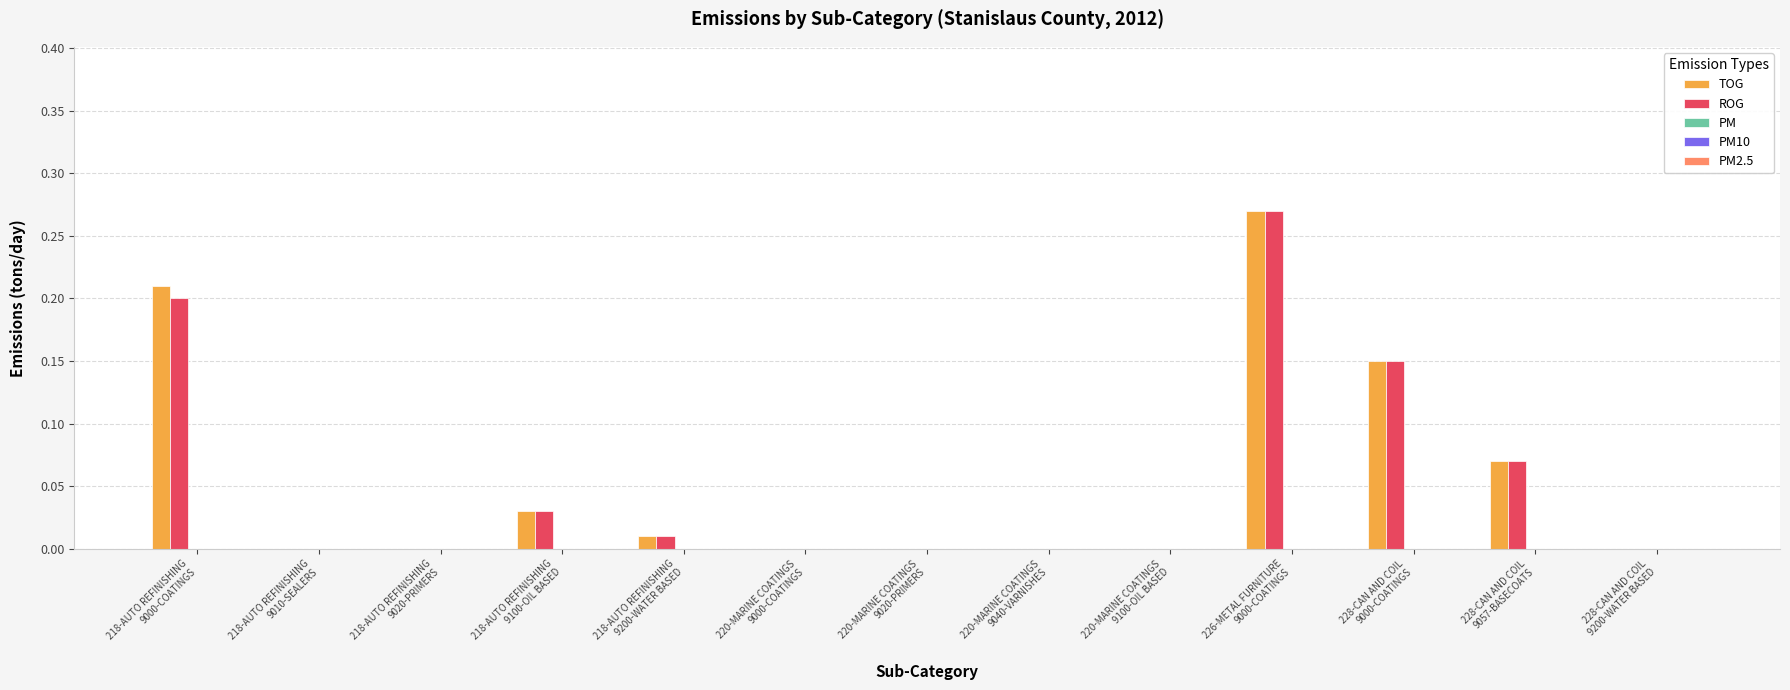

What is the sum of all TOG values?

0.7